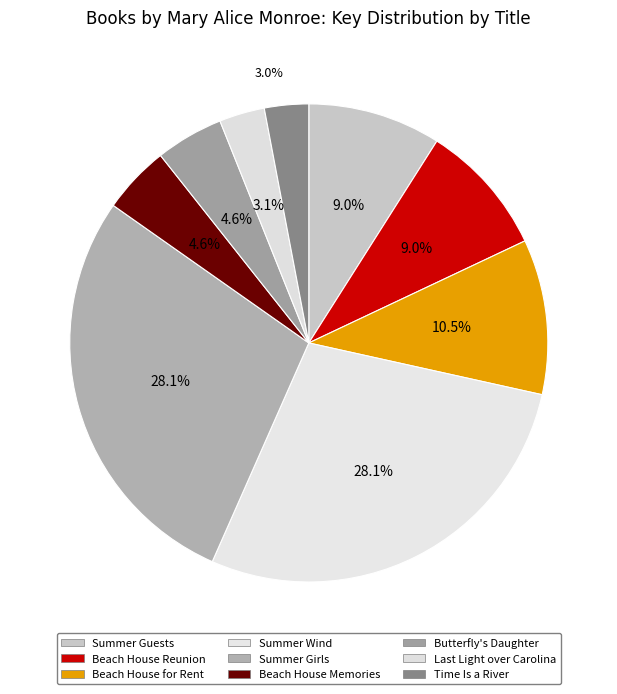

How many slices are in this pie chart?

9